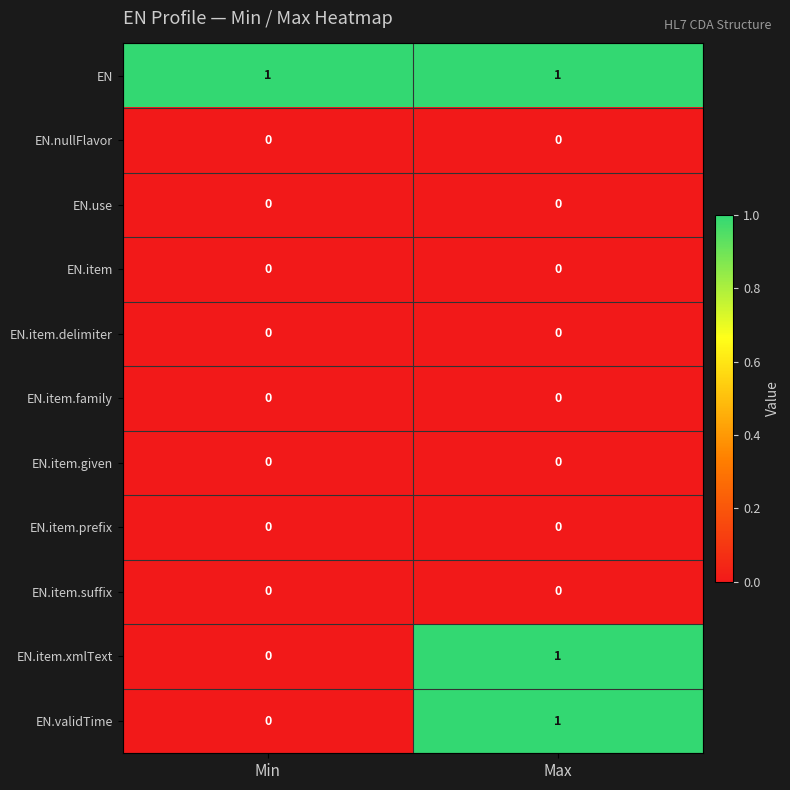

The value of EN.item at Max is 0. True or false?

True